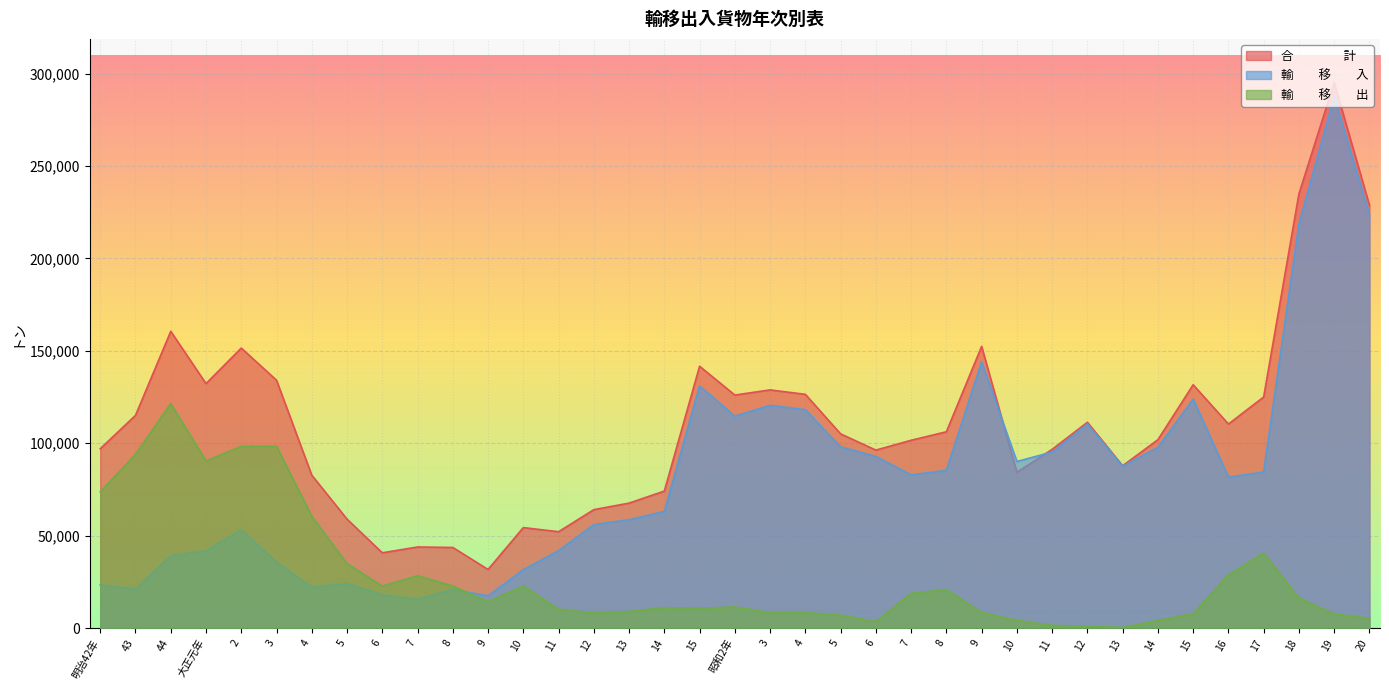

At which category does 合　　　　計 reach its first local peak?

44